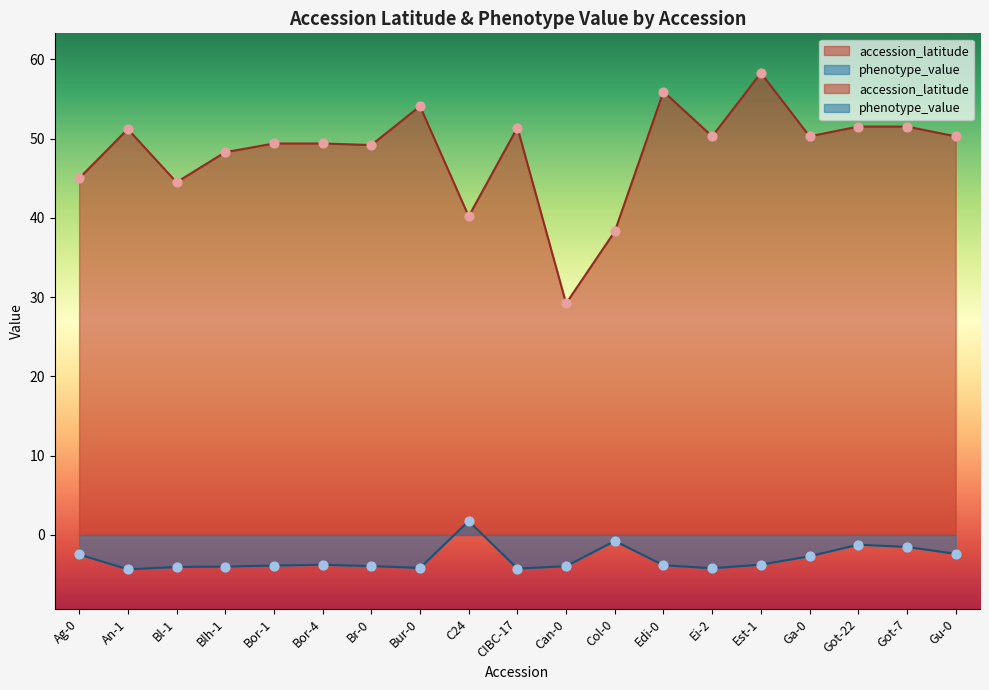

What are all the series names shown in the legend?

accession_latitude, phenotype_value